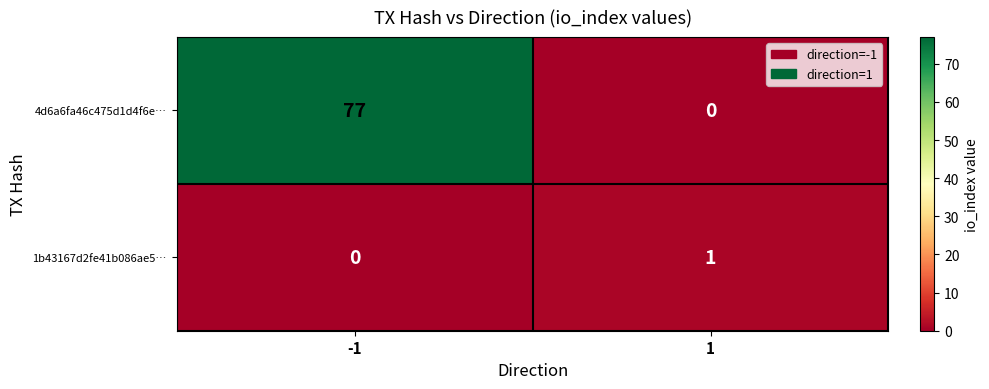

What is the sum of the 4d6a6fa46c475d1d4f6e… values at -1 and 1?

77